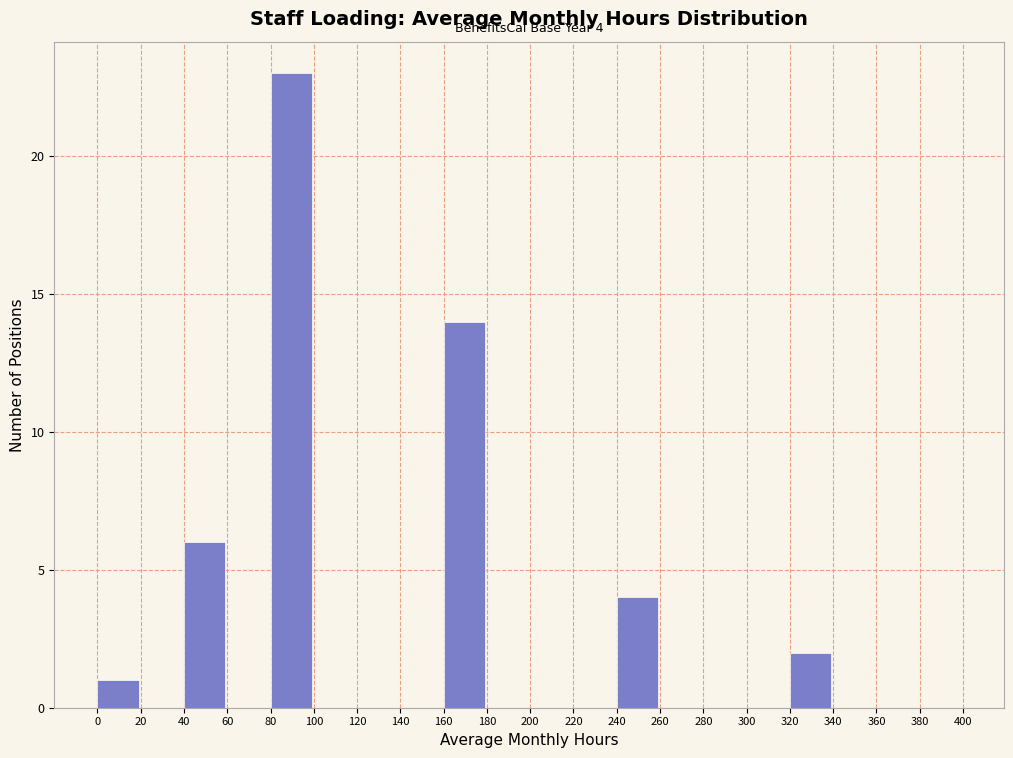

Which range on the x-axis has the tallest bar?

80 to 100